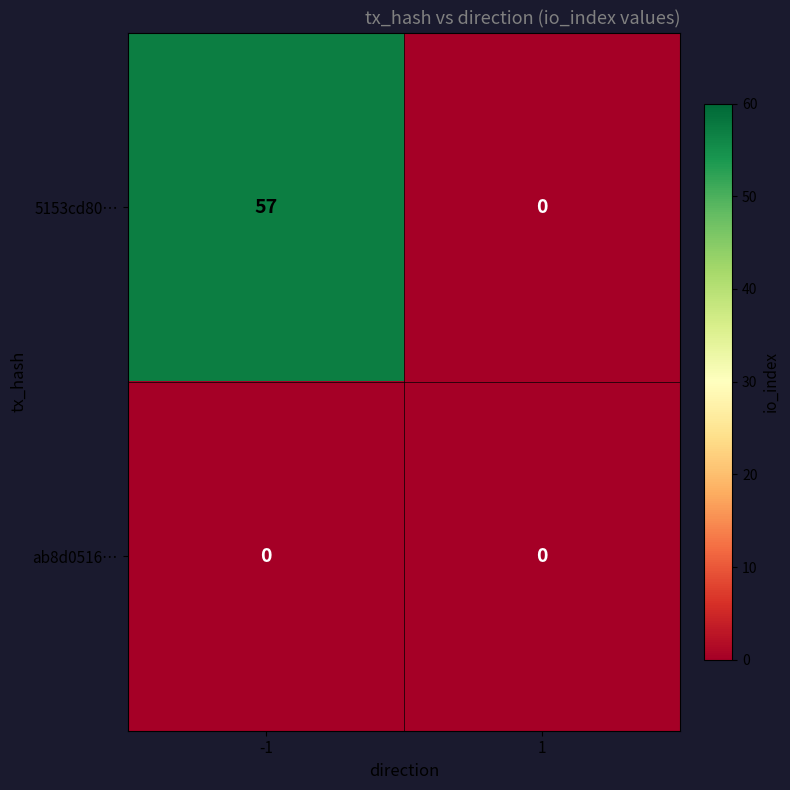

The 5153cd80… series shows 0 at 1. True or false?

True